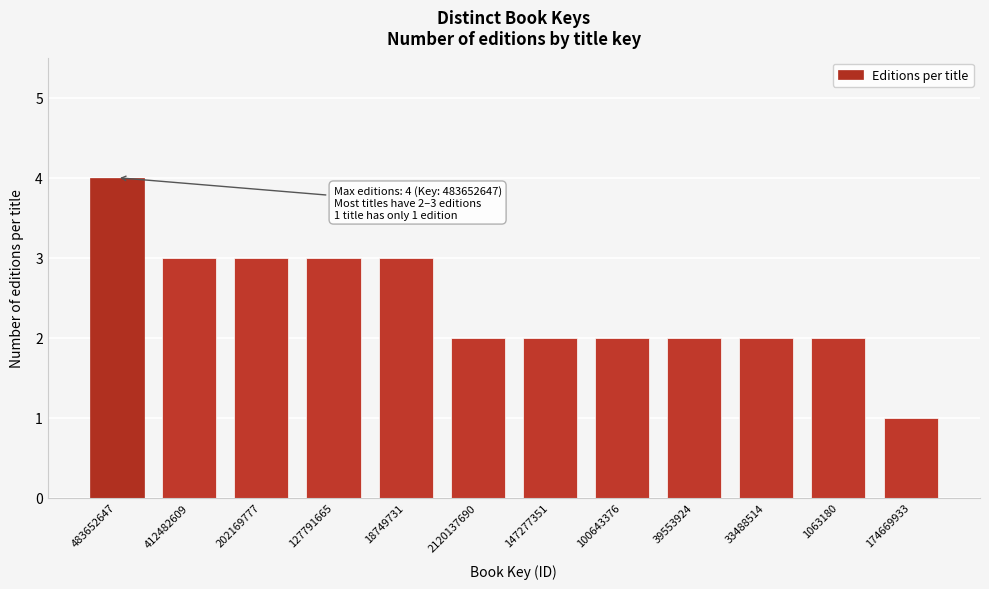

Reading left to right, extract all data points from this chart.

483652647=4	412482609=3	202169777=3	127791665=3	18749731=3	2120137690=2	147277351=2	100643376=2	39553924=2	33488514=2	1063180=2	174669933=1